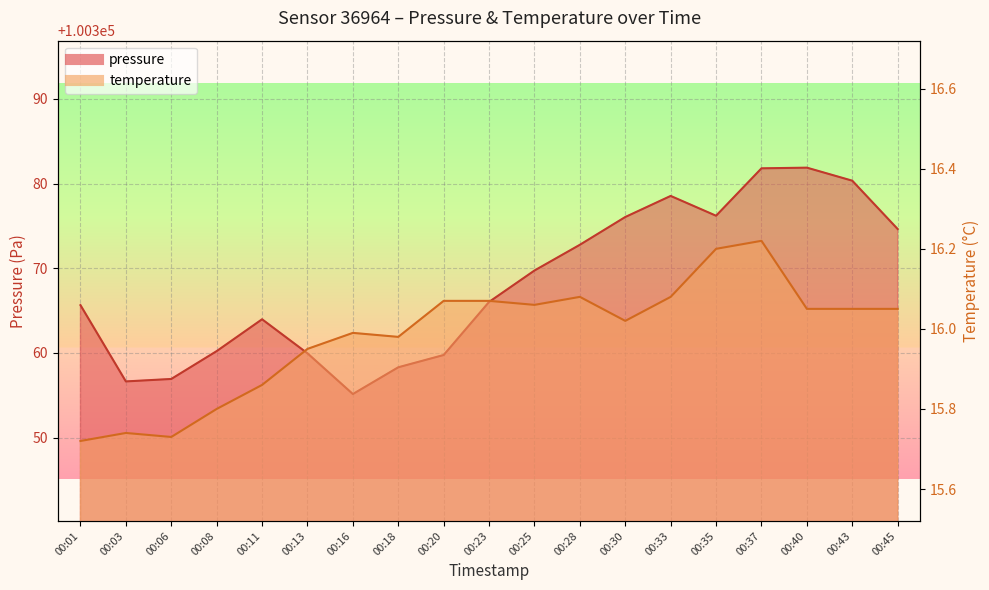

At which category does temperature reach its first local peak?

00:03